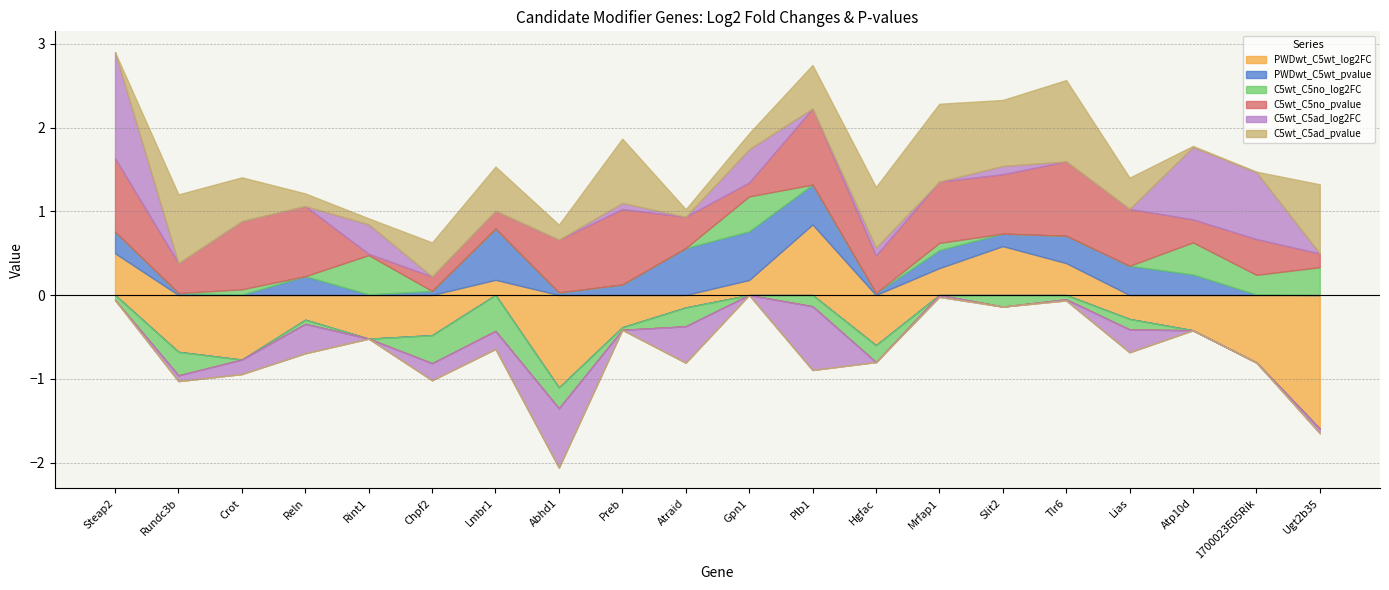

What position from the right is Crot?

18